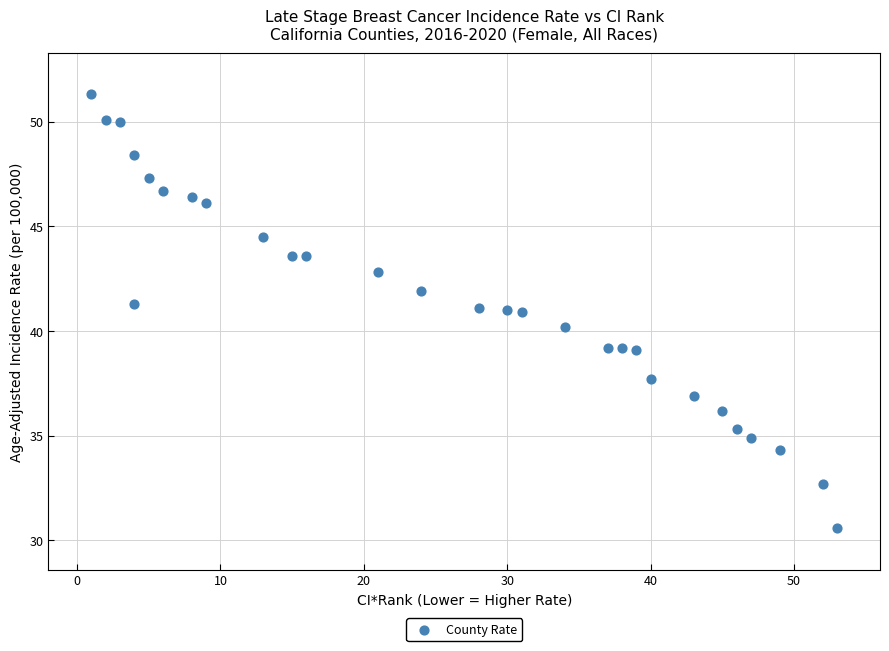

What is the range of X values (max minus min)?

52.0